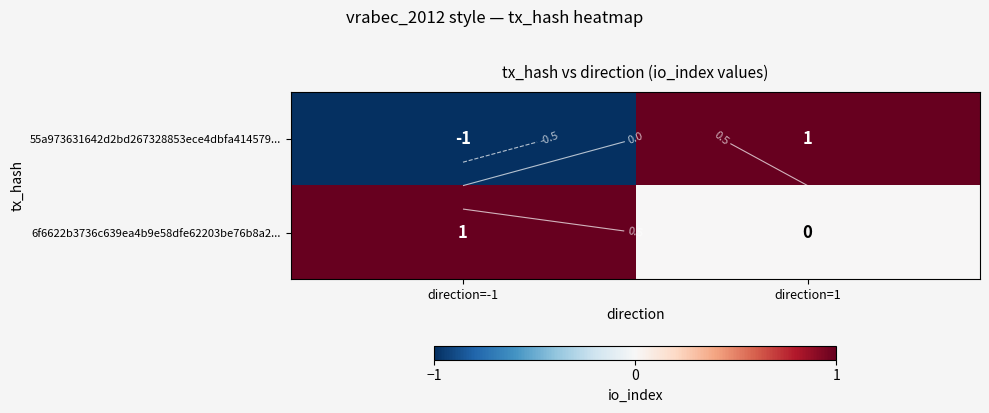

List the series in order of their peak value, lowest first.

55a973631642d2bd267328853ece4dbfa414579..., 6f6622b3736c639ea4b9e58dfe62203be76b8a2...